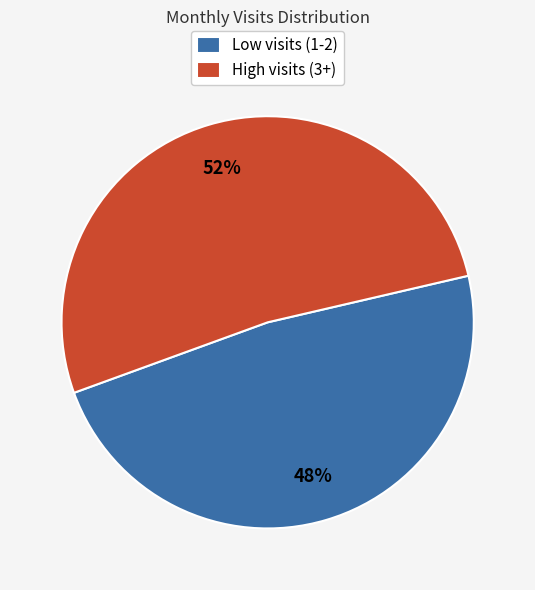

The High visits (3+) slice represents 52% of the pie. True or false?

True